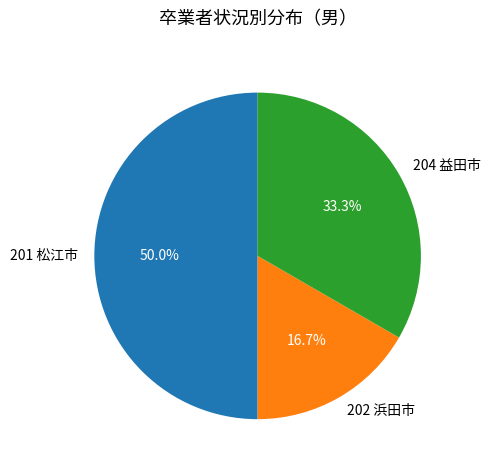

To the nearest percent, what is the difference between the largest and smallest slice percentages?

33%